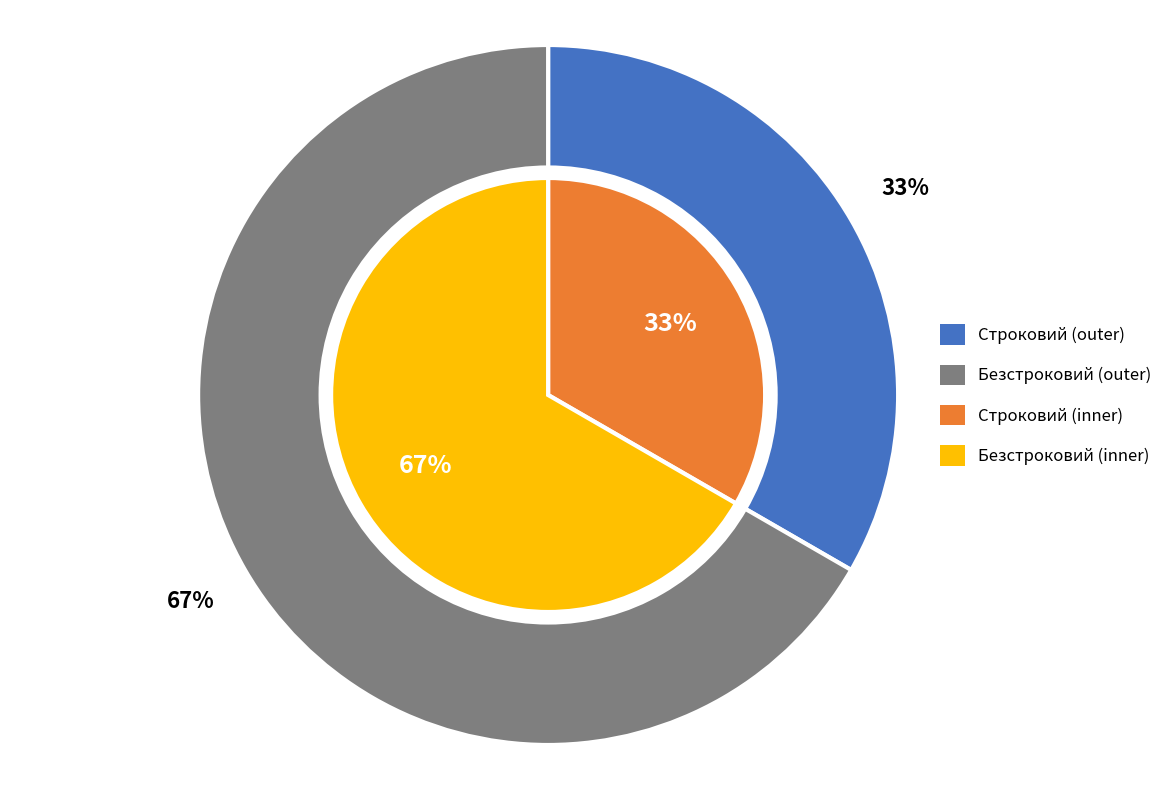

Count the number of slices in the pie.

2